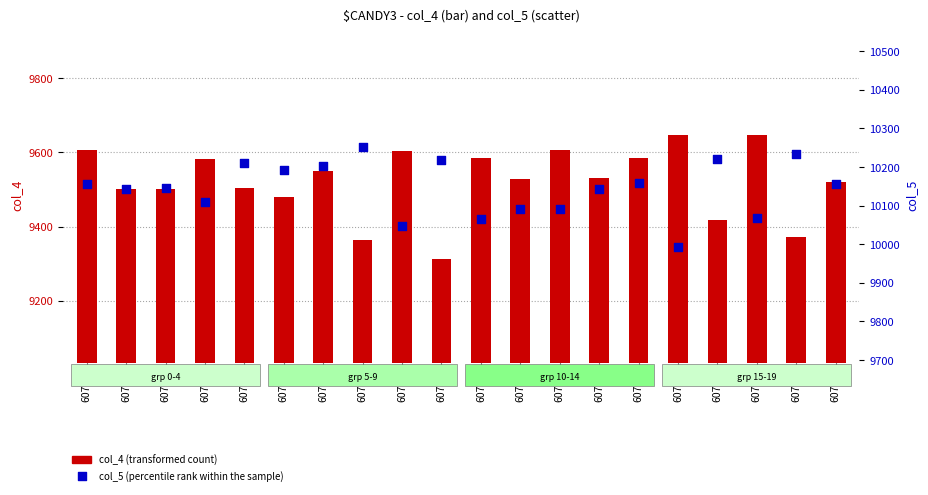

At how many categories does at least one series exceed 9775?

20